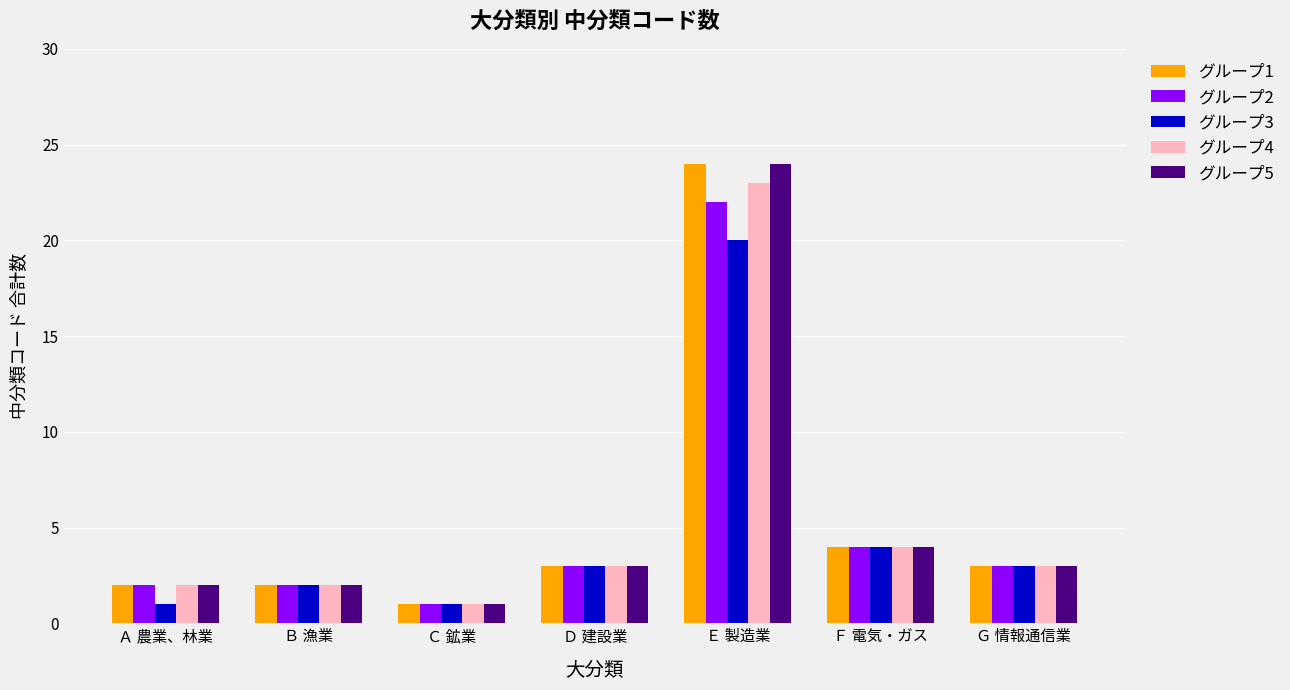

Where is グループ5 nearest to the value 12?

Ｆ 電気・ガス